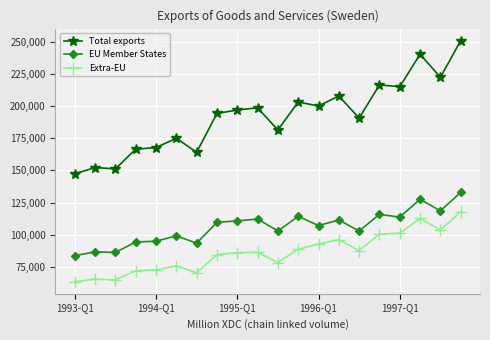

Which series has the largest range (max minus min)?

Total exports